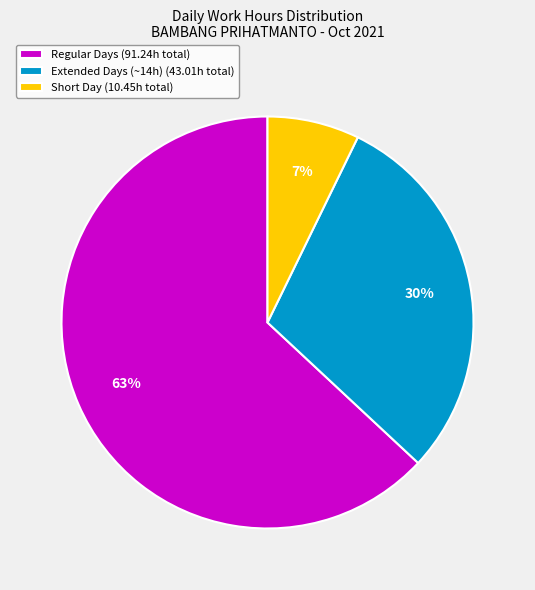

What percentage is the Short Day (10.45h total) slice, to the nearest percent?

7%